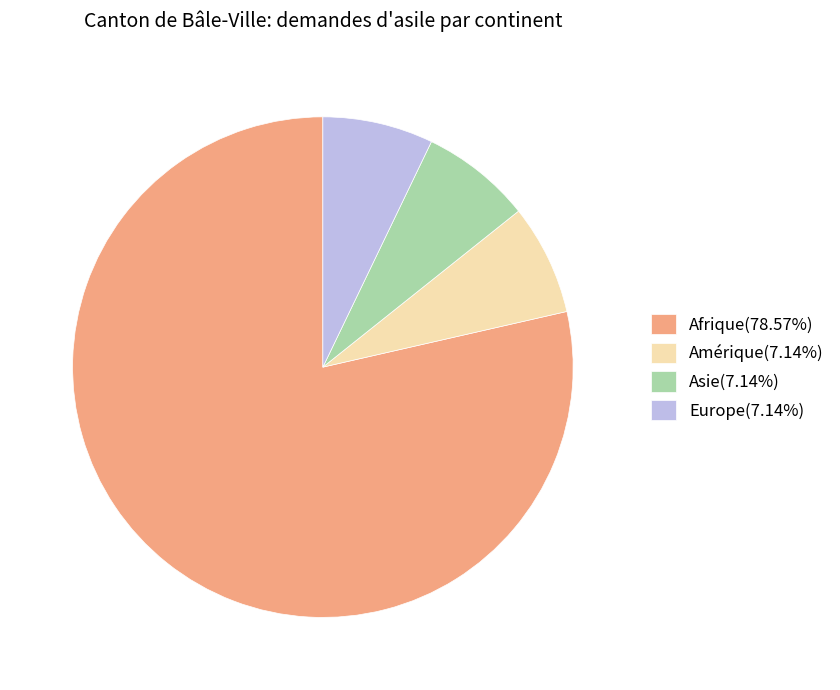

What is the ratio of the value at Afrique(78.57%) to the value at Asie(7.14%)?

11.0